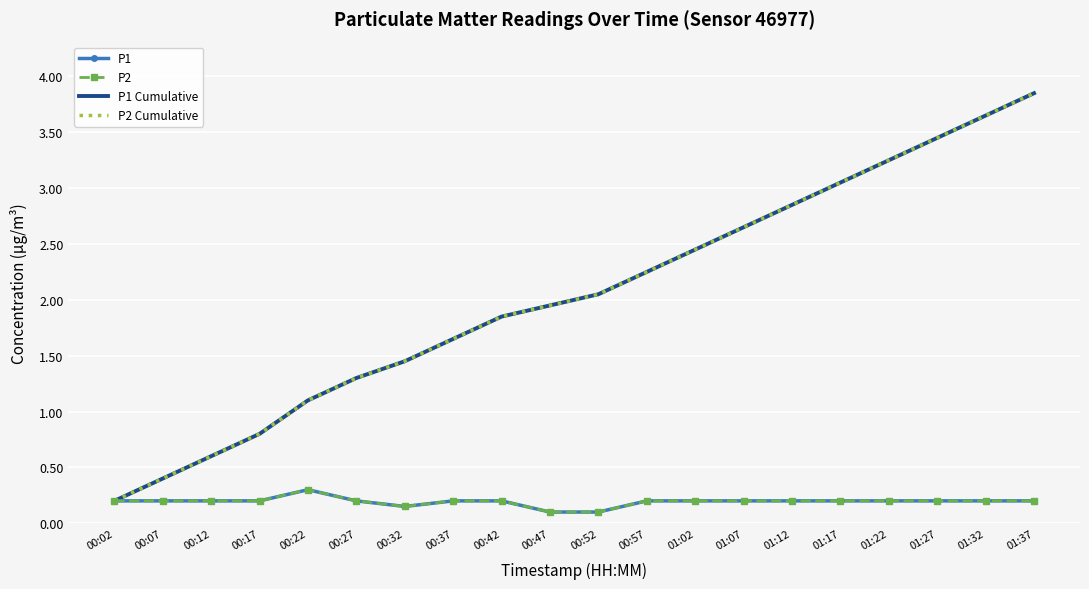

What is the label of the 3rd point from the right?

01:27